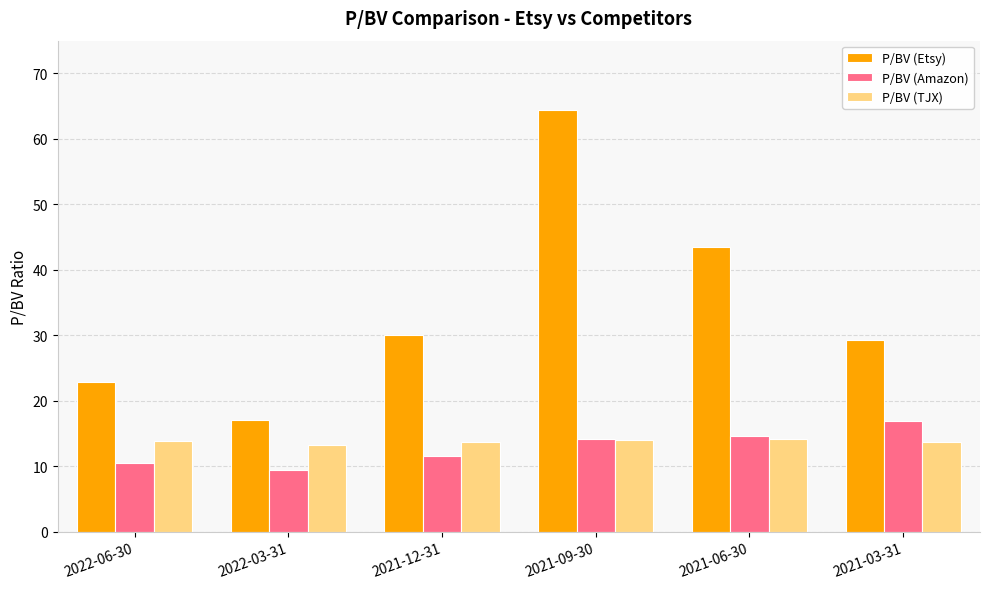

How many distinct data groups are displayed?

3